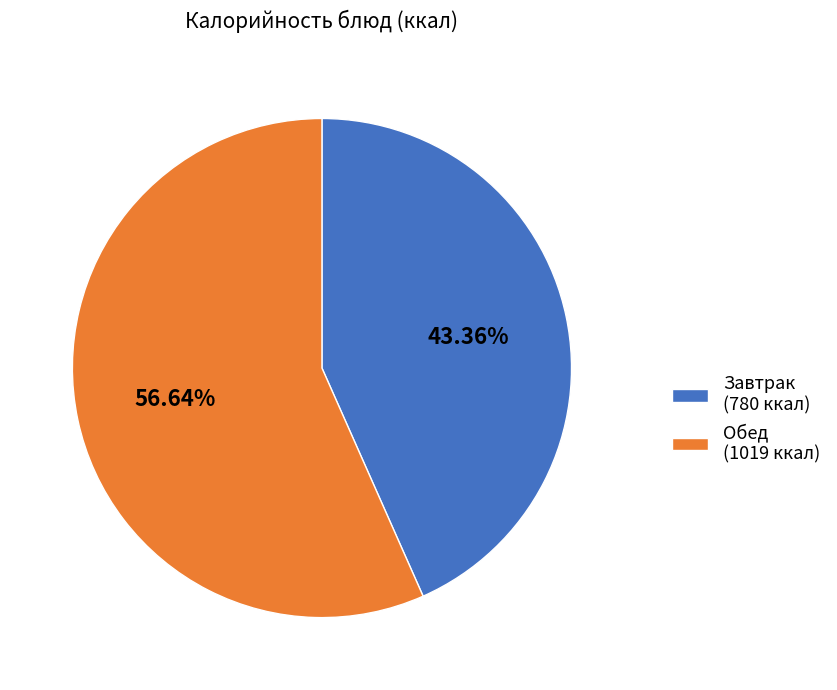

How many segments does this pie chart have?

2